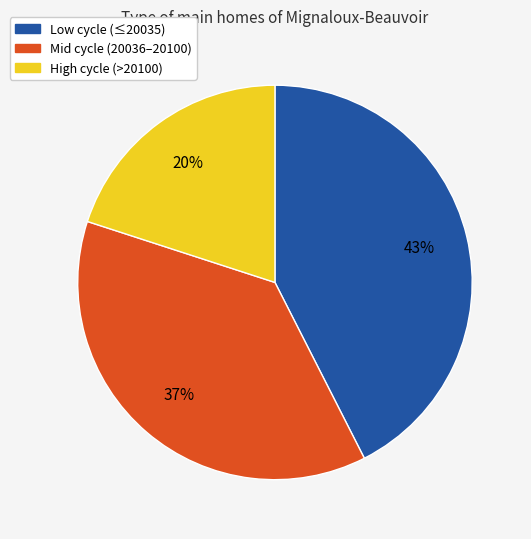

To the nearest percent, what is the average slice percentage?

33%